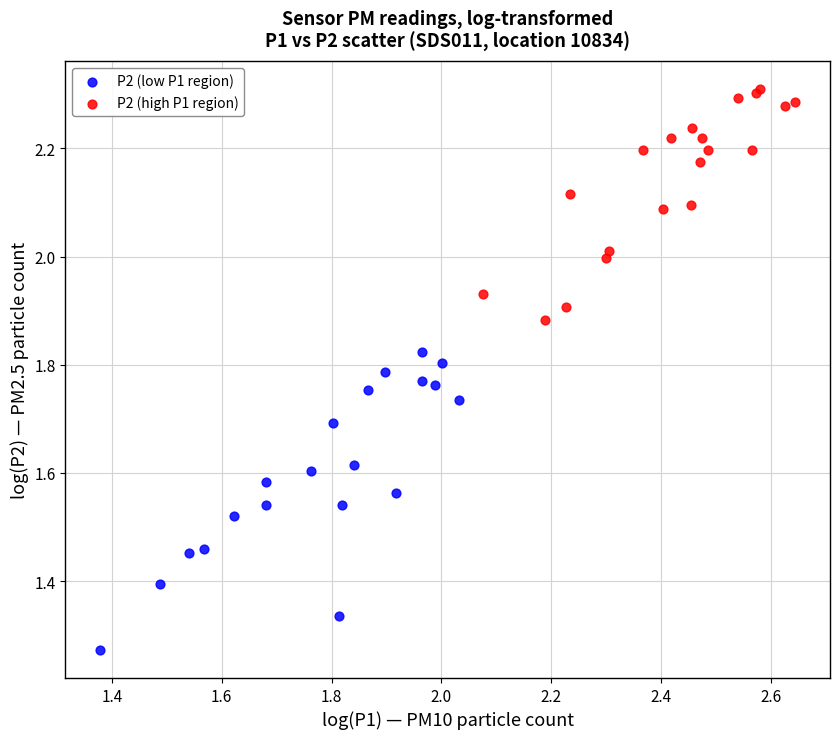

What are all the series names shown in the legend?

P2 (low P1 region), P2 (high P1 region)